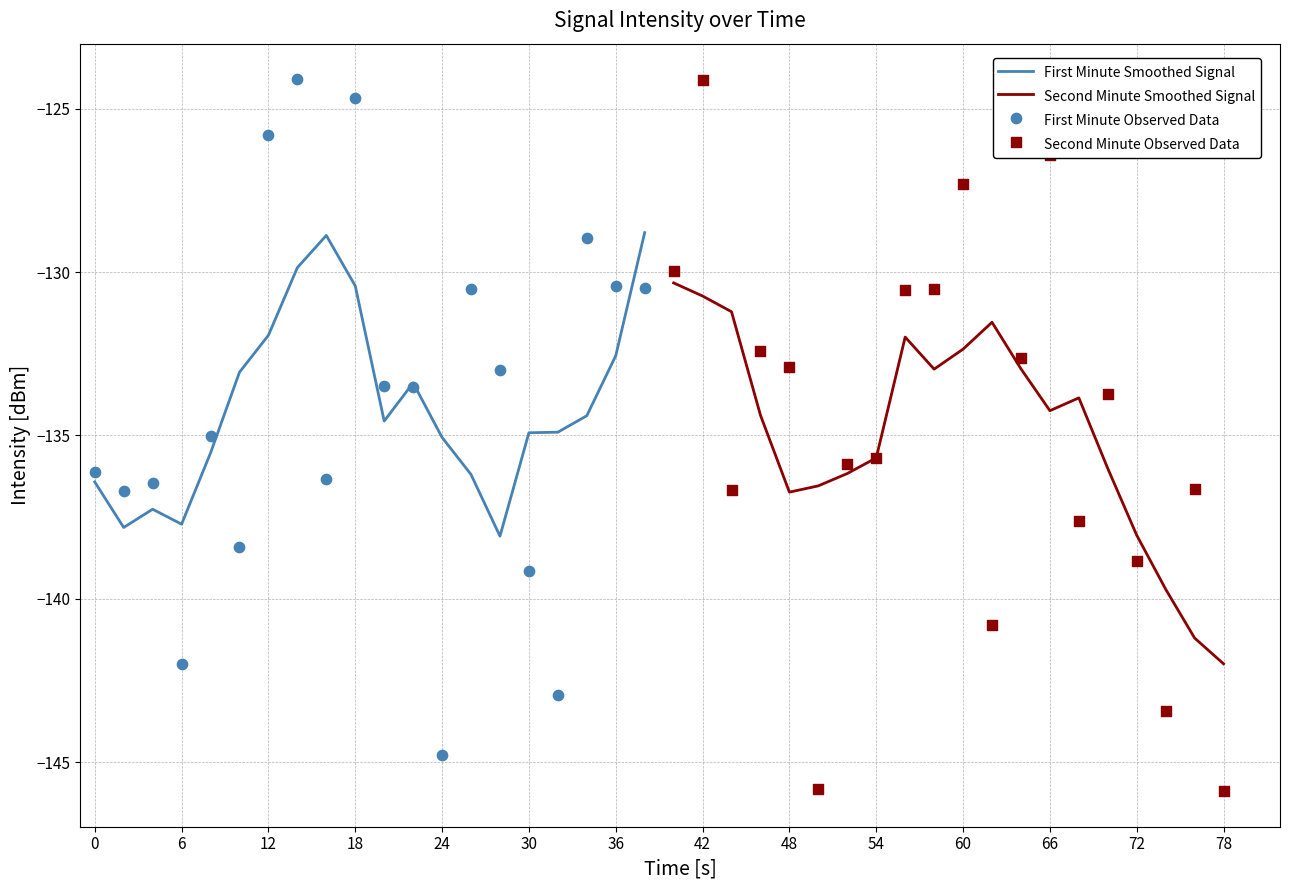

What is the minimum value for First Minute Smoothed Signal?

-138.1